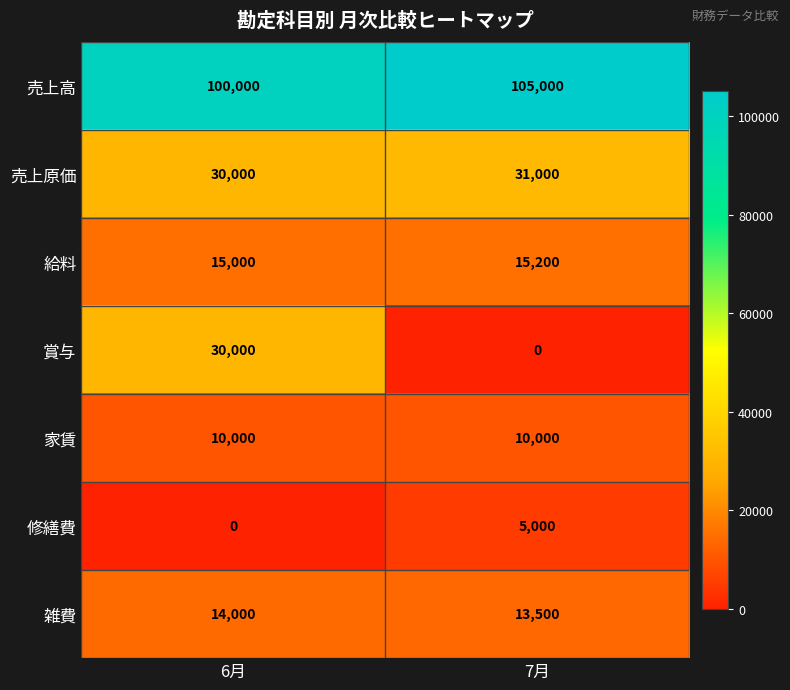

How many categories are shown in the chart?

2